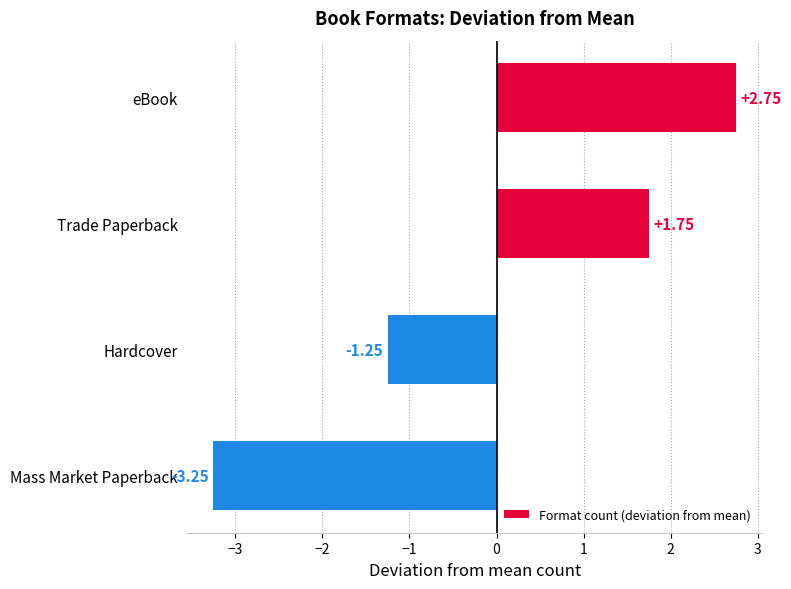

List the labels in order of value, smallest first.

Mass Market Paperback, Hardcover, Trade Paperback, eBook